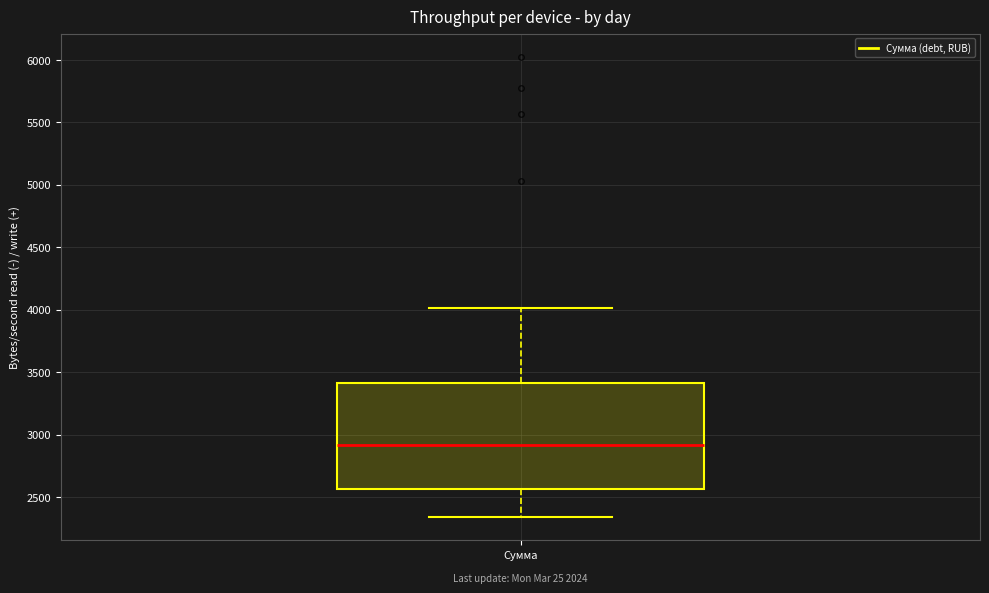

Where is the upper edge of the box for Сумма on the y-axis? The values are not printed on the chart, so give them approximately, as read against the axis.

3400